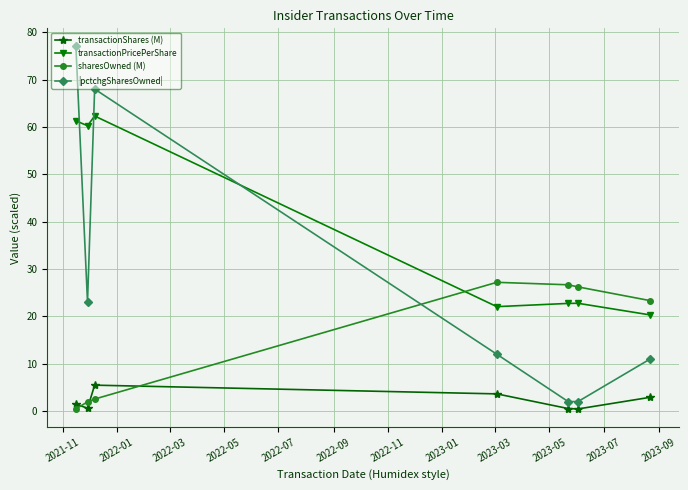

What is the maximum value for sharesOwned (M)?

27.2